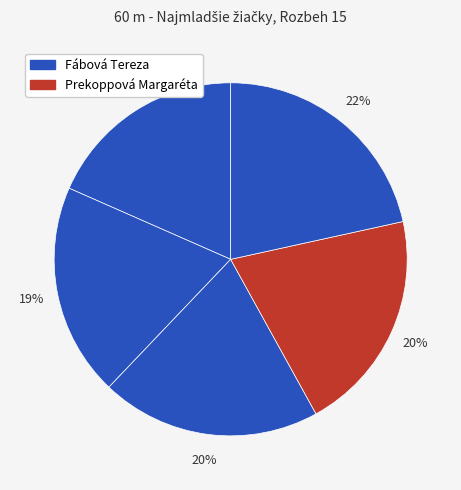

Count the number of slices in the pie.

5